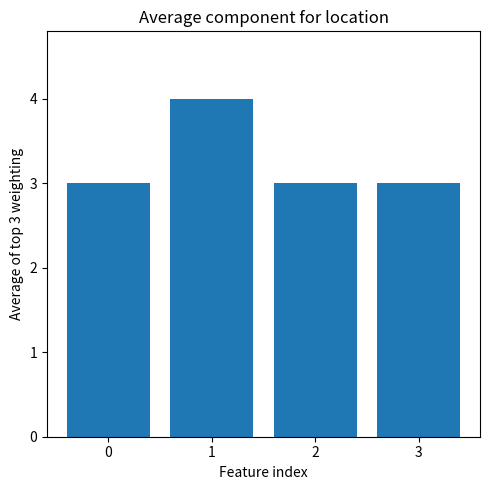

What is the difference between the maximum and minimum values?

1